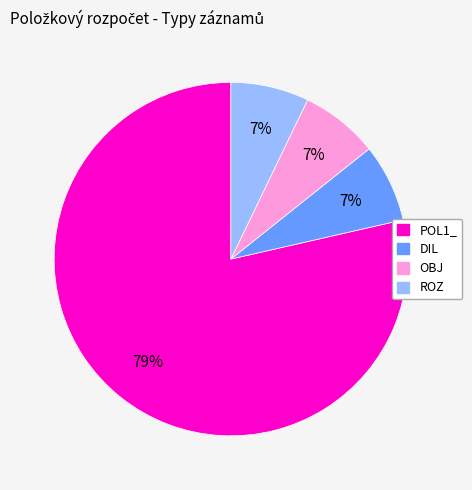

Does DIL account for over 50% of the chart?

No